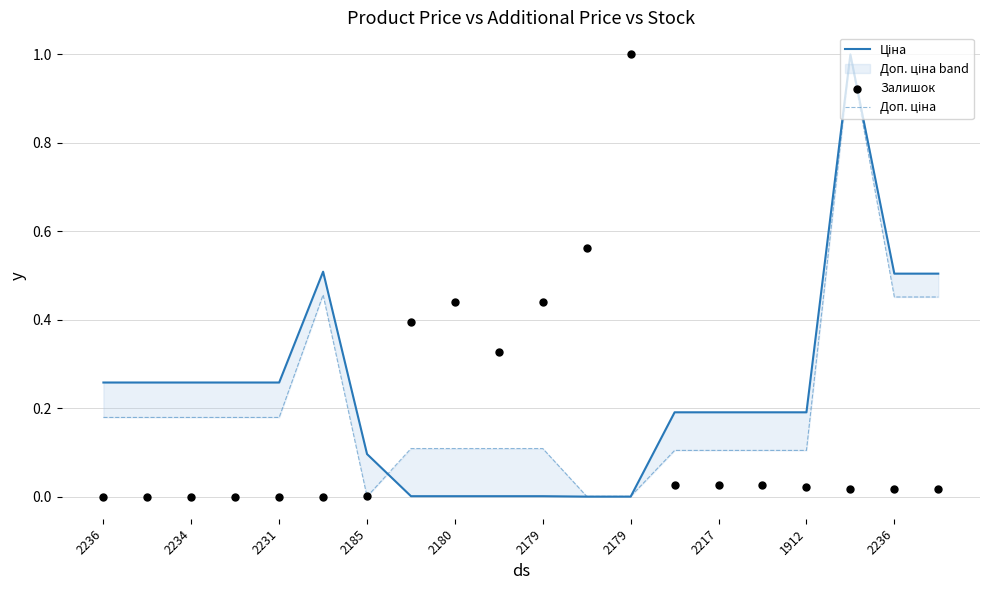

Which series has the largest total across all categories?

Ціна